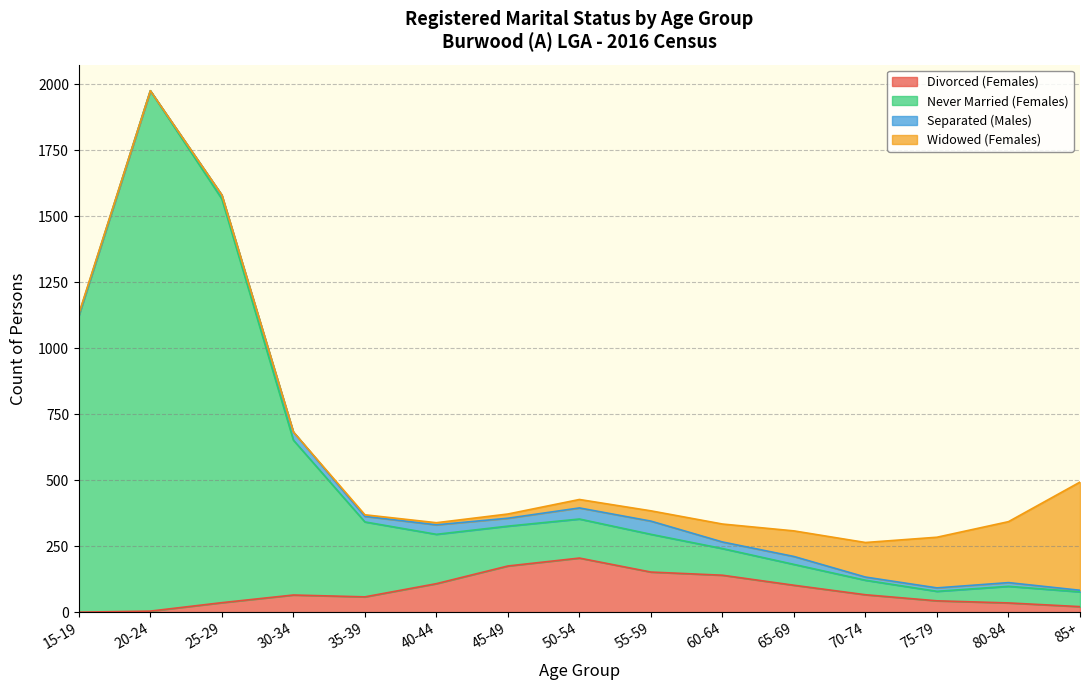

Which label corresponds to the smallest value in the chart?

15-19